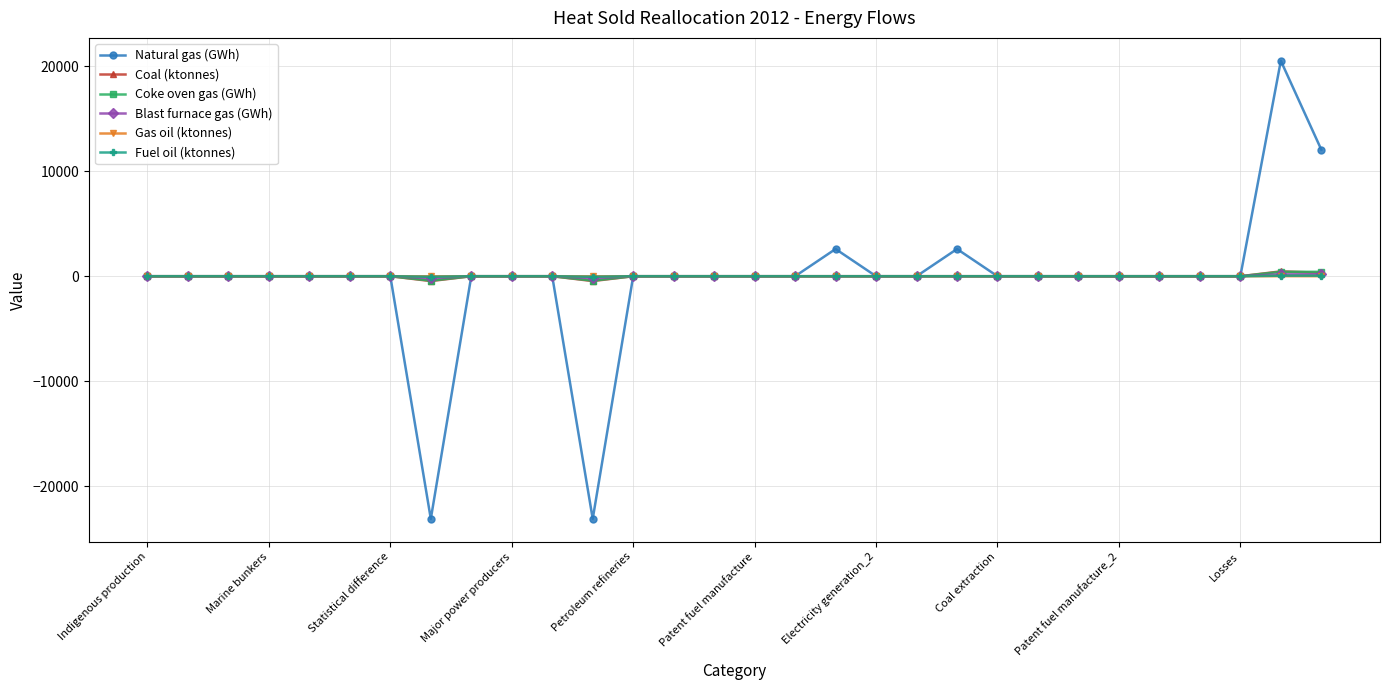

Which series has the widest spread of values?

Natural gas (GWh)